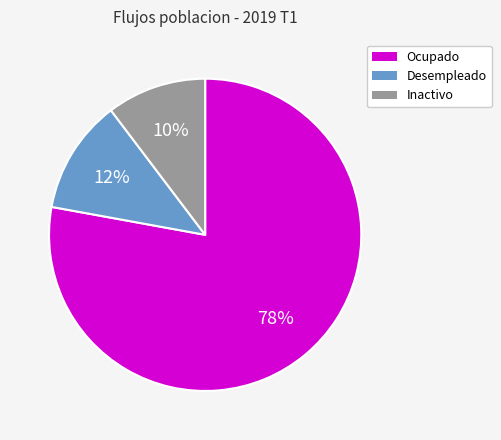

Count the number of slices in the pie.

3